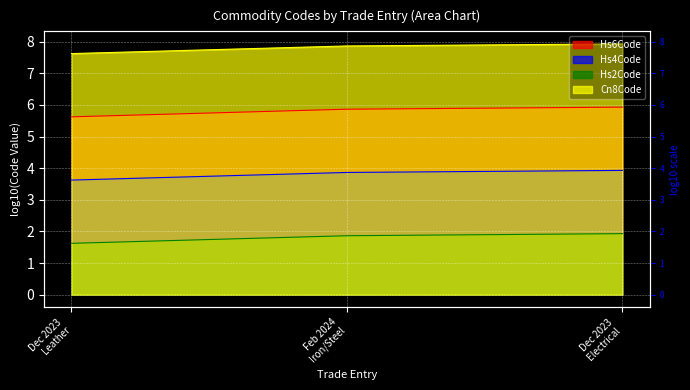

At how many categories does at least one series exceed 7?

3